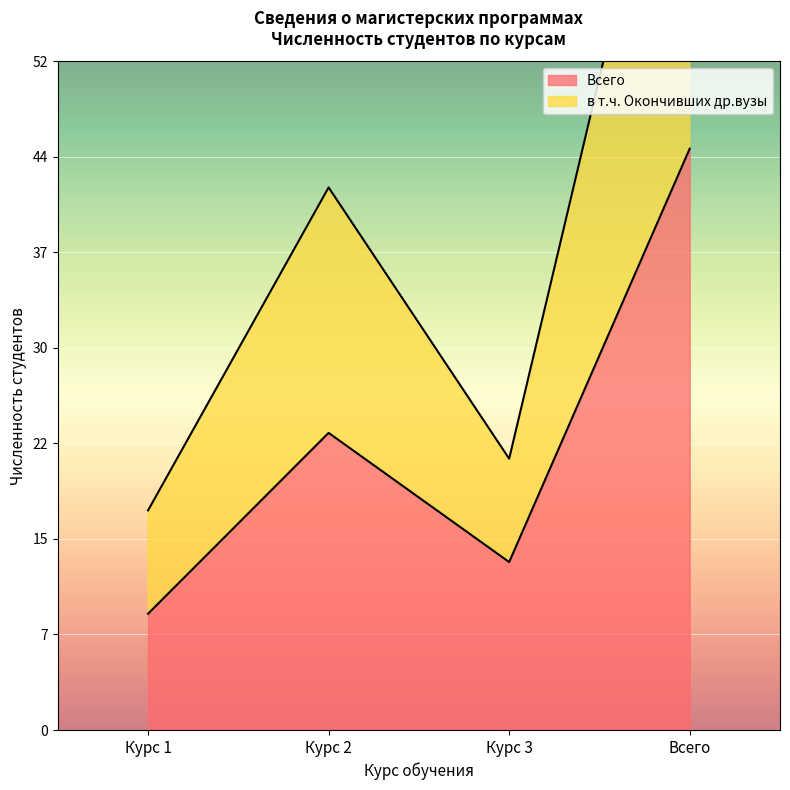

Between Курс 2 and Курс 3, which is larger?

Курс 2